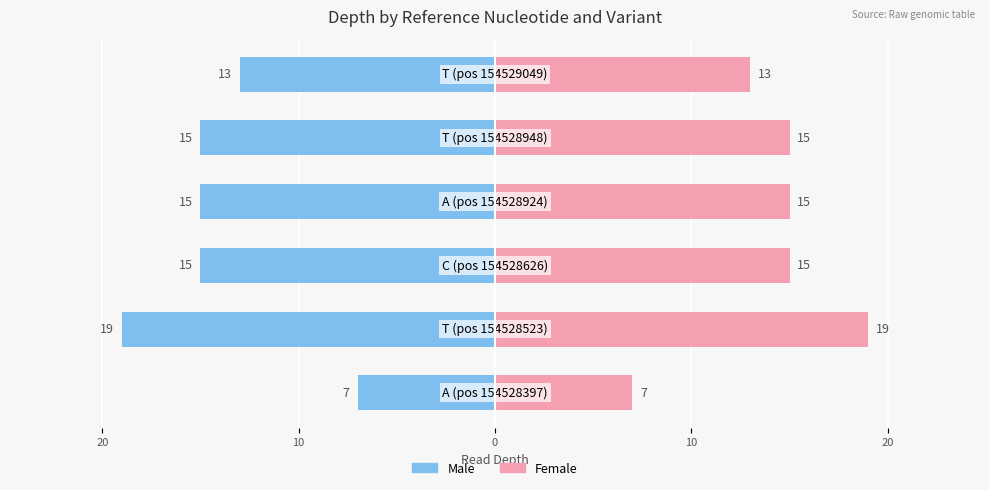

What are all the series names shown in the legend?

Male, Female